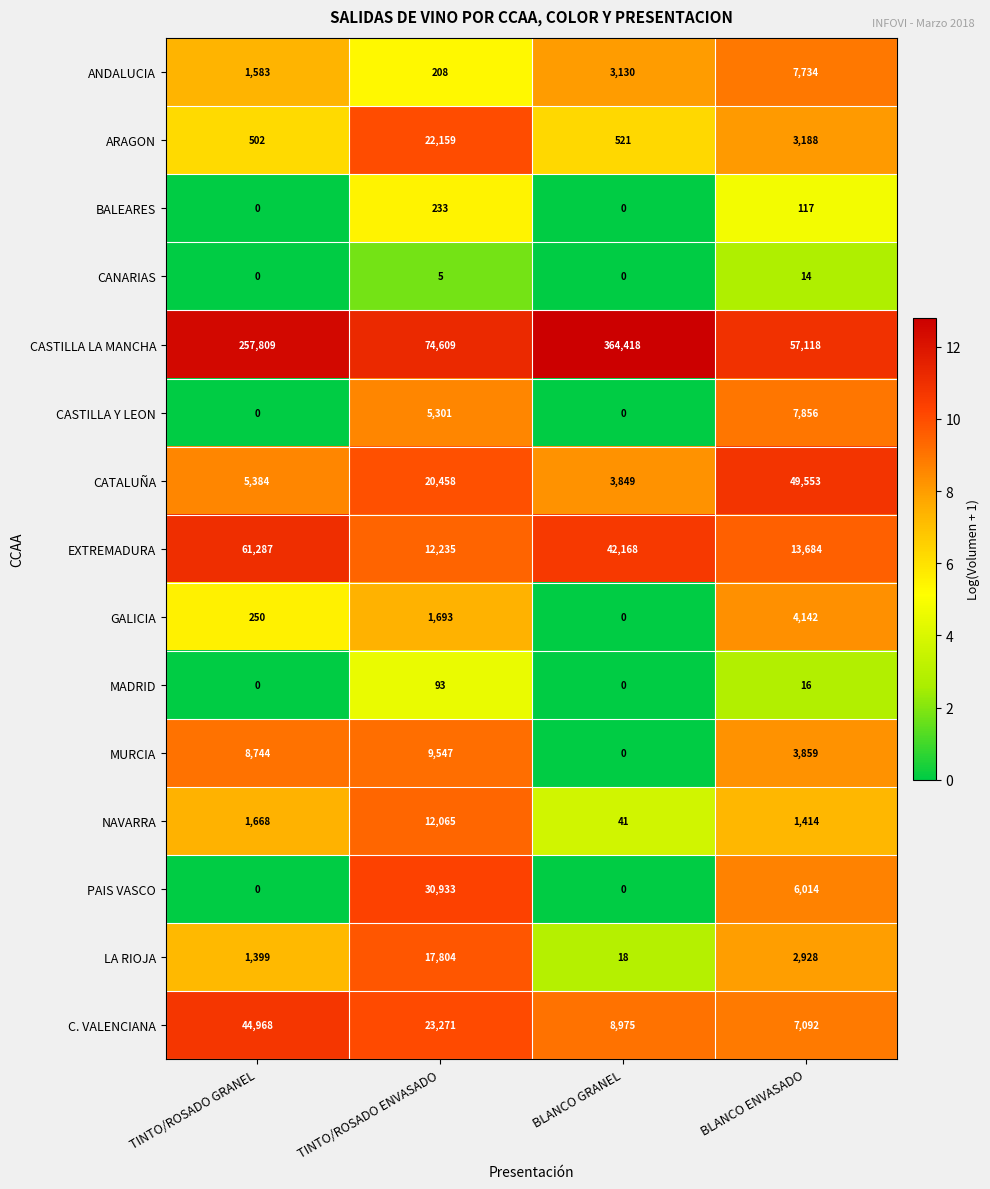

What is the total value across all series at BLANCO ENVASADO?

164729